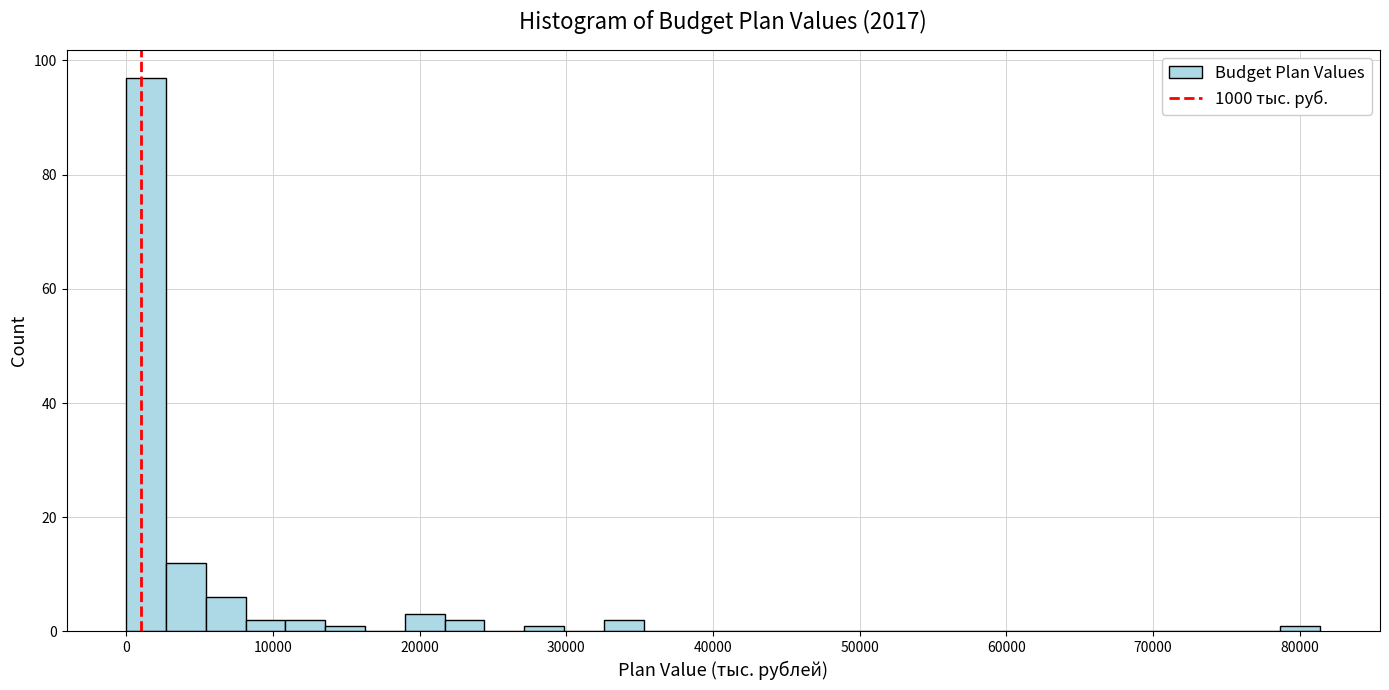

Around what value on the x-axis is the tallest bar? Give the approximate position of its centre, as read against the axis.

1000